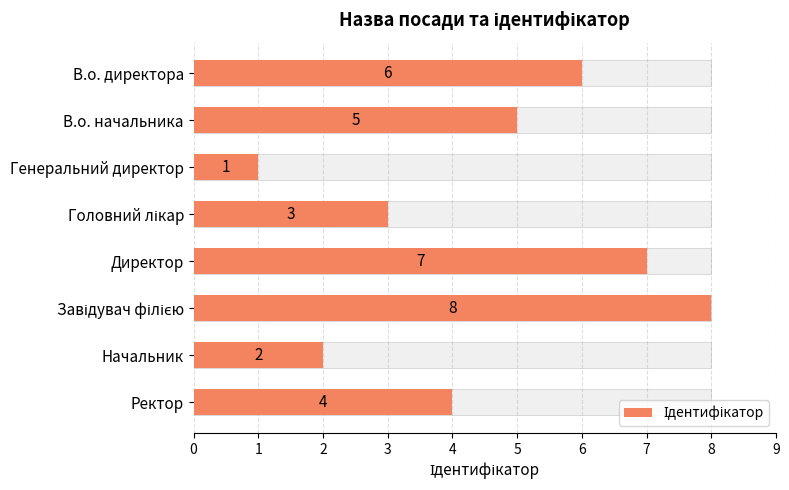

What is the average value?

4